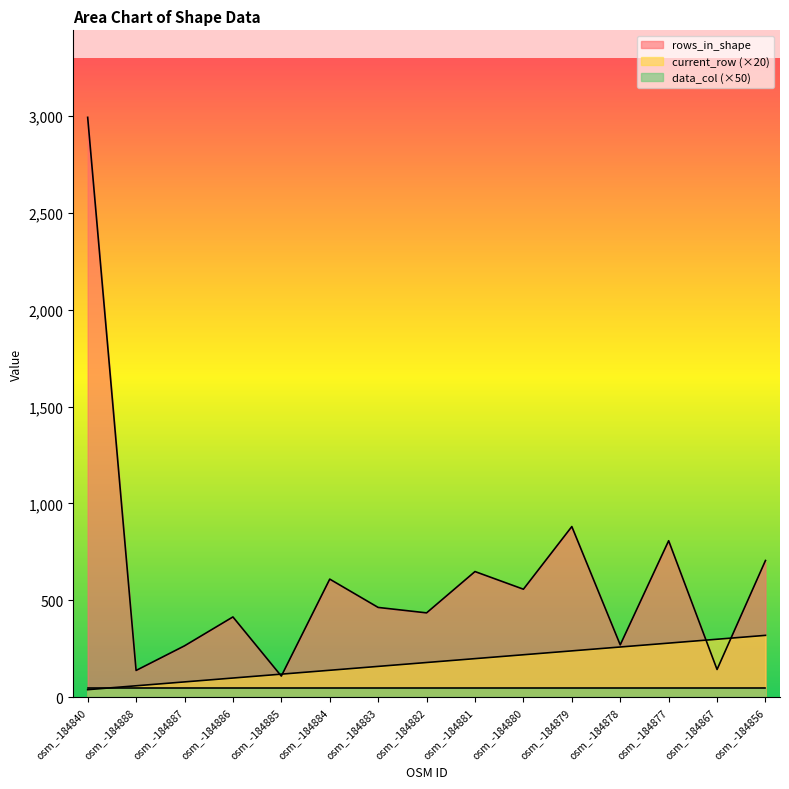

Which series has the largest total across all categories?

rows_in_shape